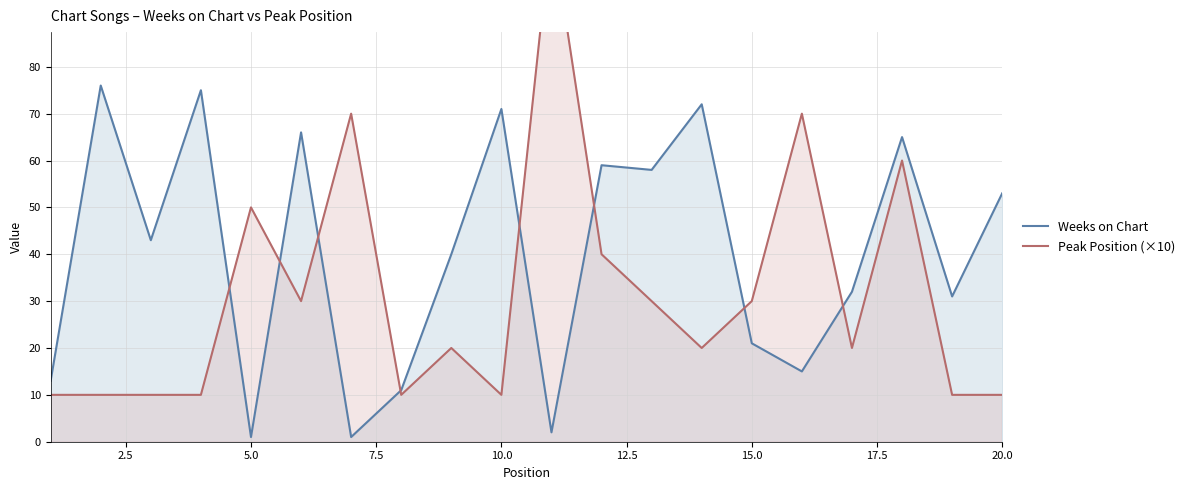

True or false: Weeks on Chart and Peak Position (×10) cross at least once.

True